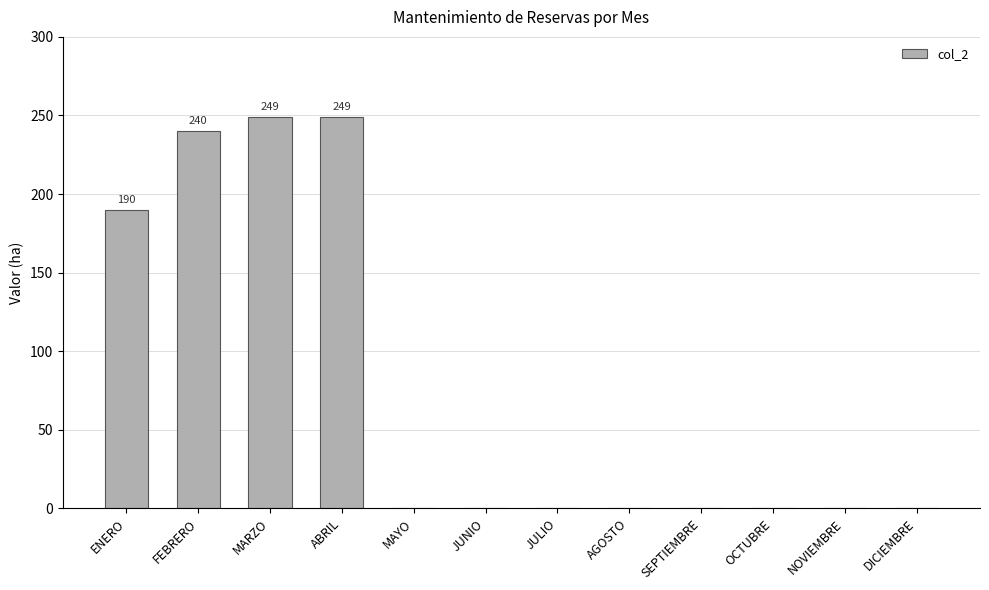

At which label is the value closest to 124?

ENERO